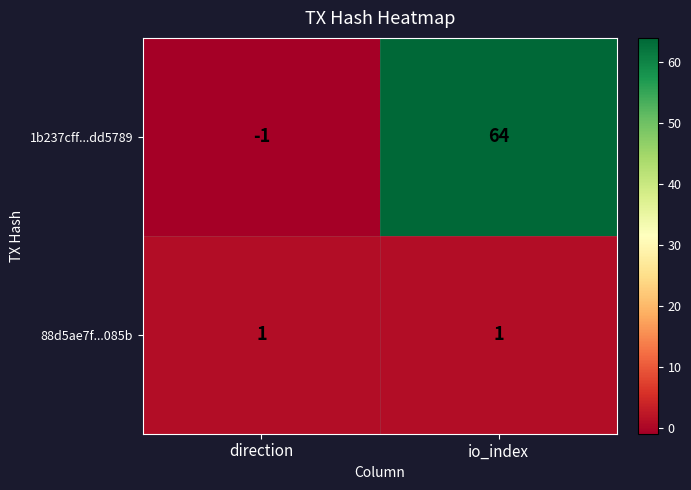

Which category has the lowest value across all series?

direction